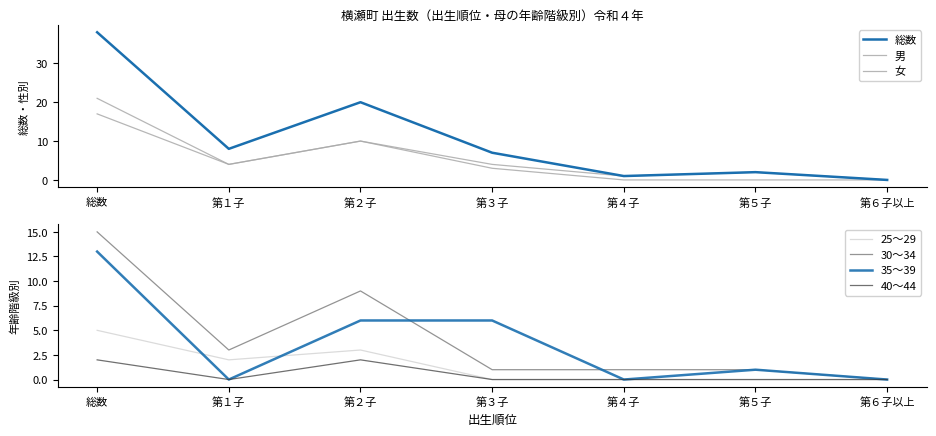

Is it true that 40～44 equals 1 at 第６子以上?

False